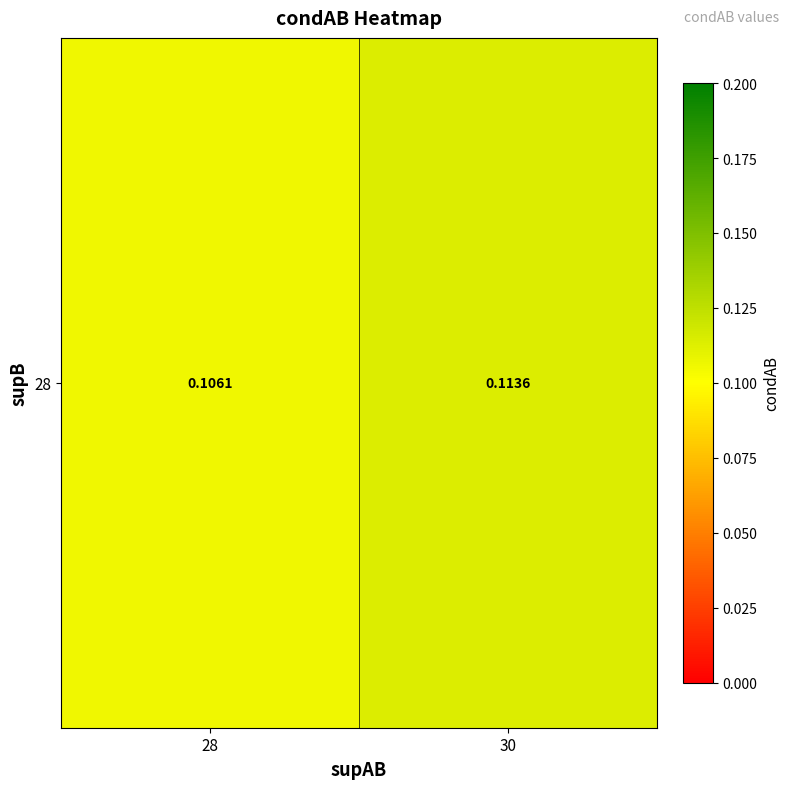

Read the value at 30.

0.1